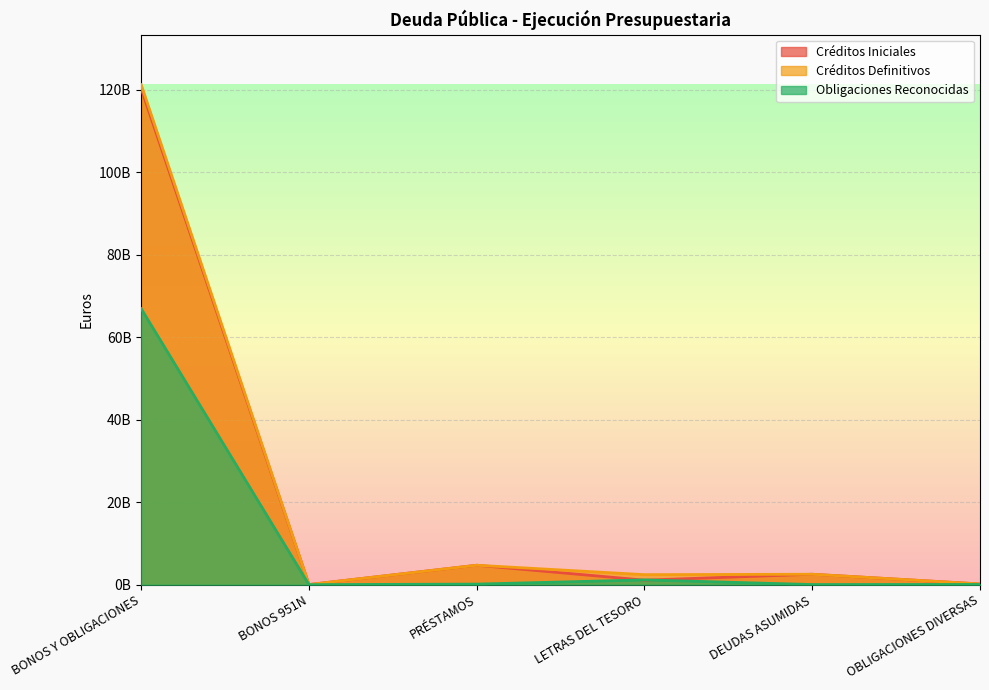

Rank the categories by Obligaciones Reconocidas value from highest to lowest.

BONOS Y OBLIGACIONES, LETRAS DEL TESORO, PRÉSTAMOS, OBLIGACIONES DIVERSAS, DEUDAS ASUMIDAS, BONOS 951N